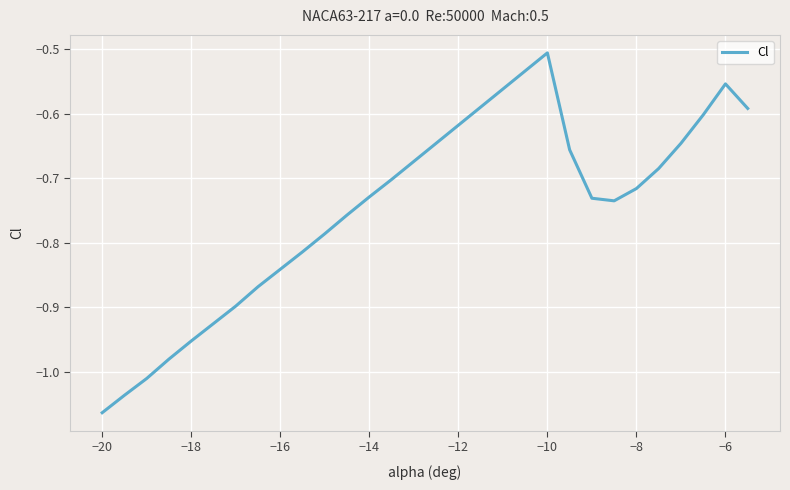

Does the chart have visible grid lines?

Yes